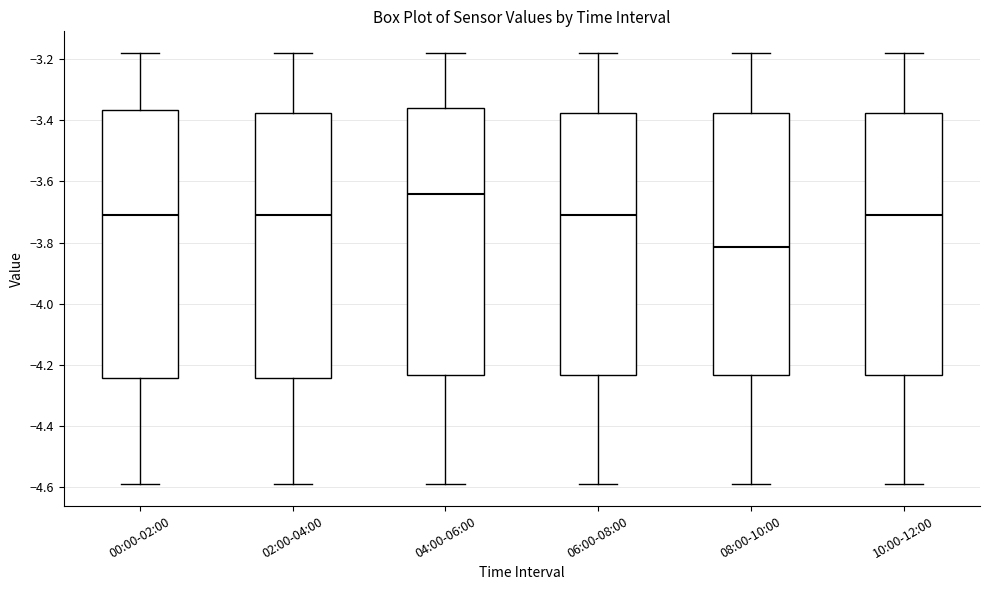

Which box has the lowest median line?

08:00-10:00